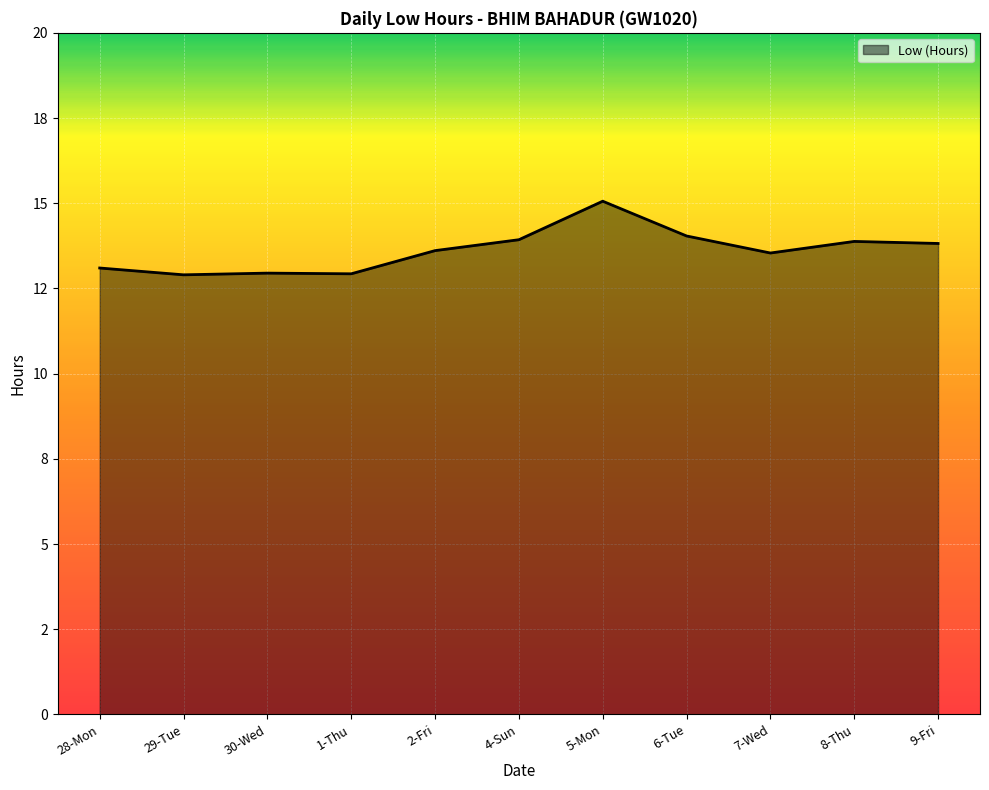

Reading right to left, transcribe all the data shown in this chart.

13.8	13.9	13.5	14.0	15.1	13.9	13.6	12.9	12.9	12.9	13.1